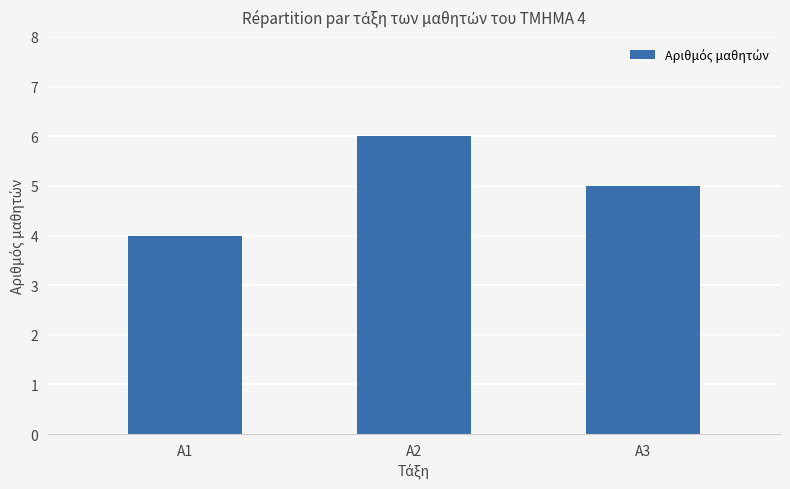

At which label does the data first exceed 5?

Α2